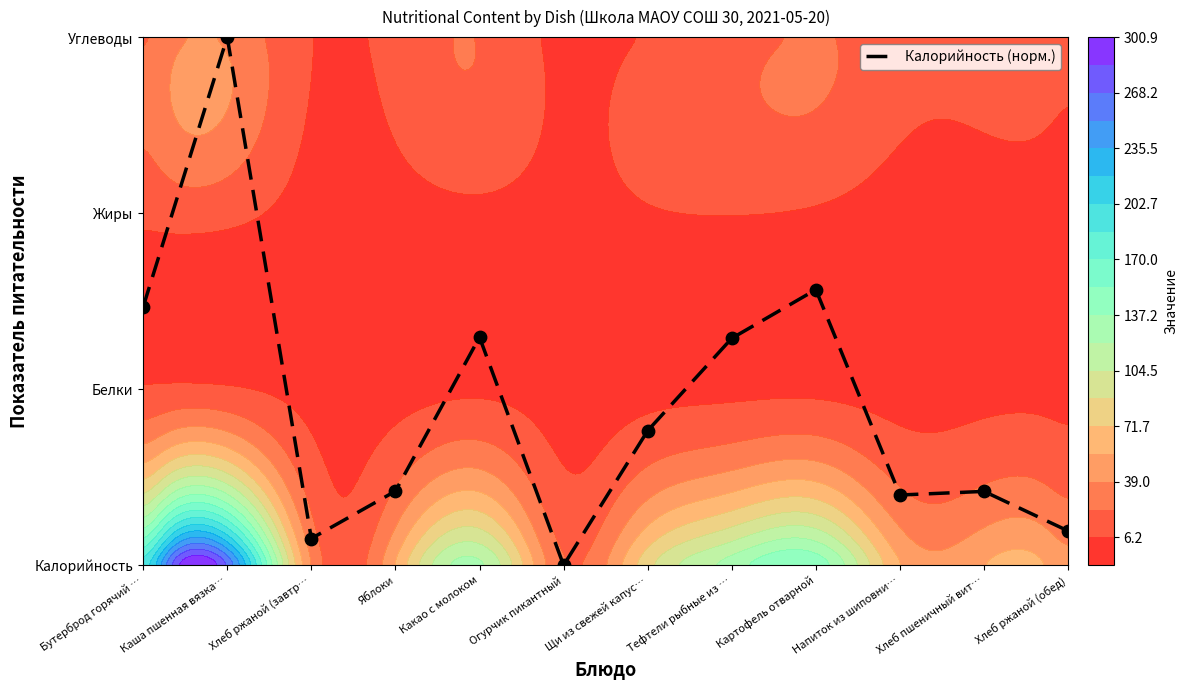

How many series are shown in this chart?

1